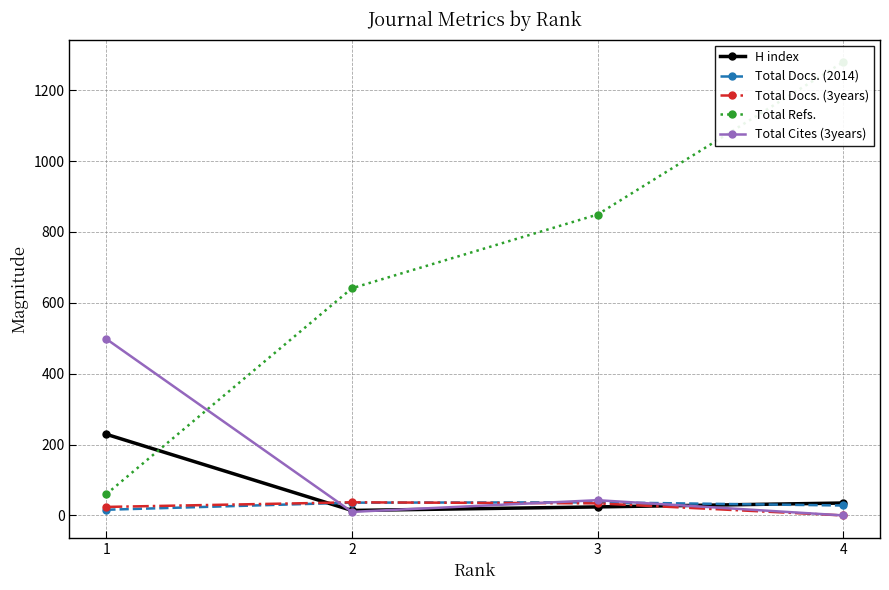

Rank the categories by Total Cites (3years) value from lowest to highest.

4, 2, 3, 1